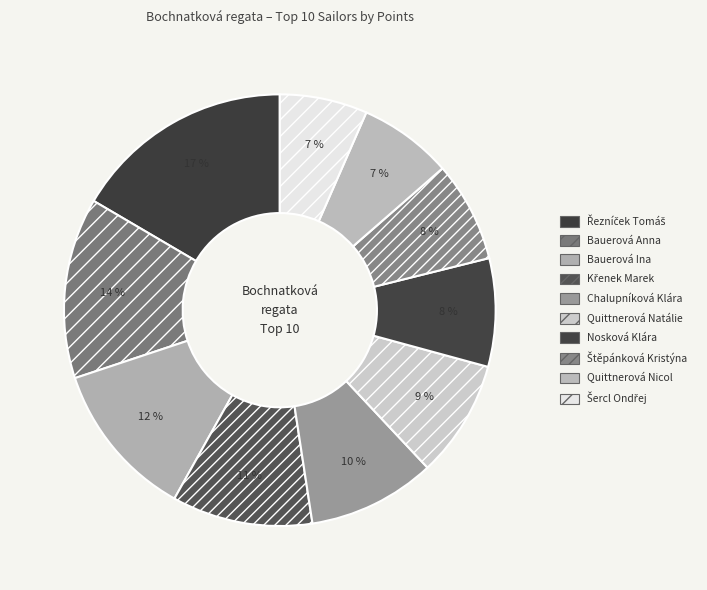

True or false: Quittnerová Natálie accounts for 1% of the total.

False